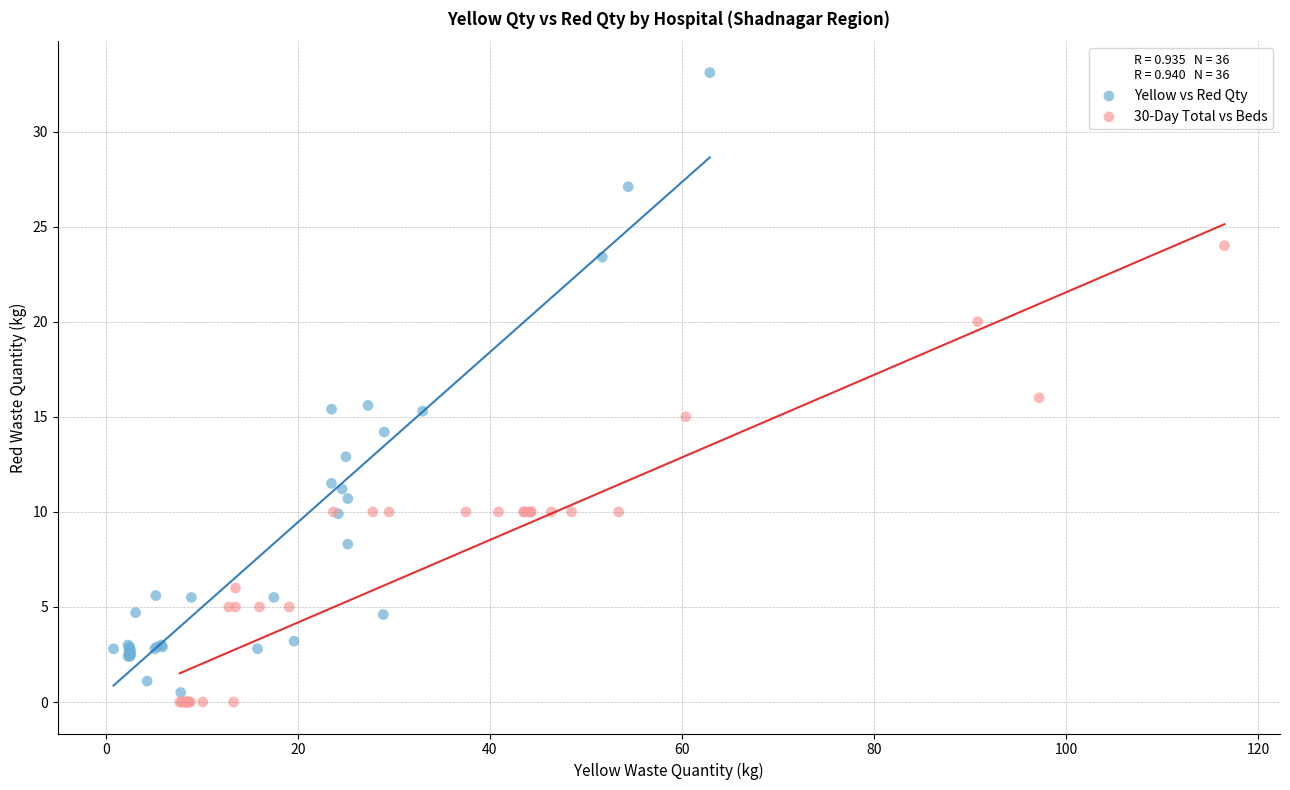

Which series reaches the maximum Y coordinate?

Yellow vs Red Qty